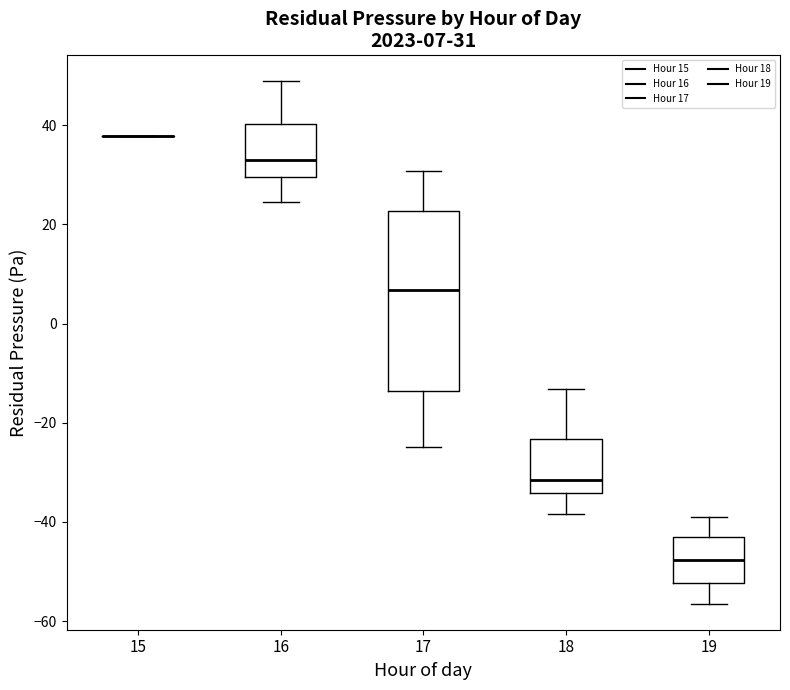

Comparing the boxes themselves (not the whiskers), which one is the tallest?

17